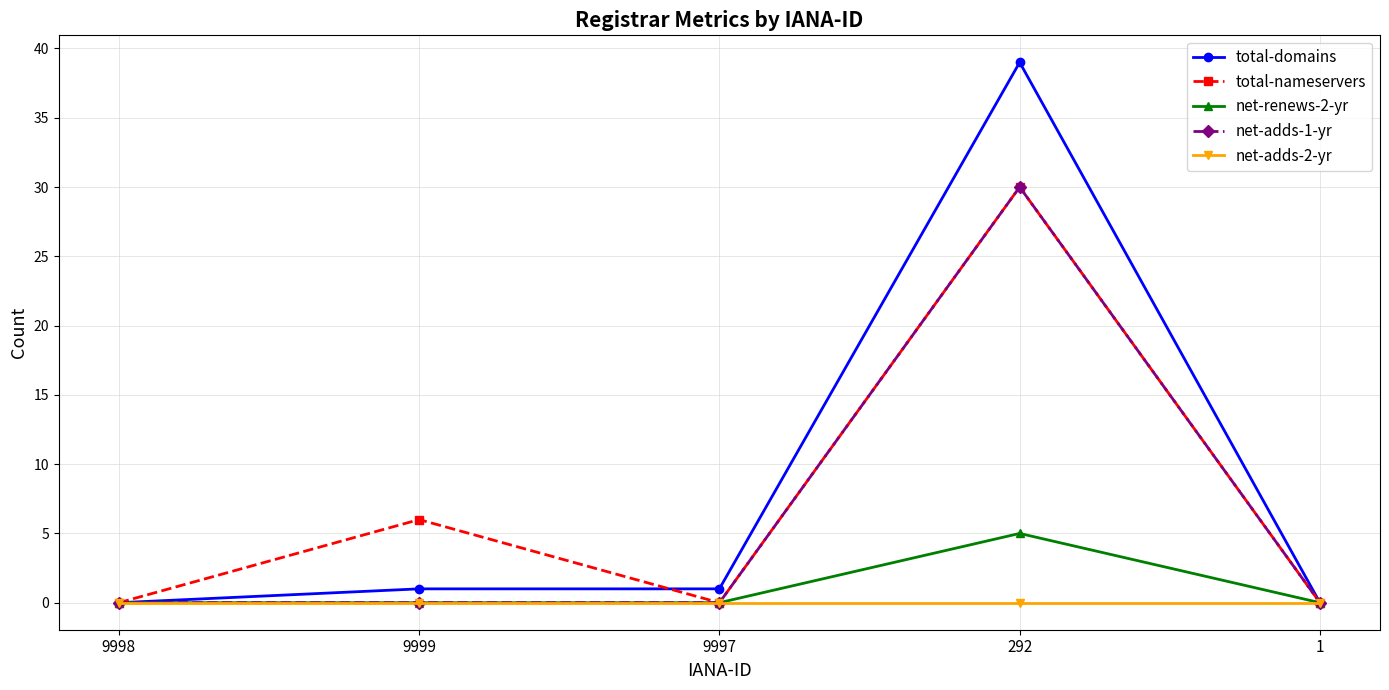

Which series has the widest spread of values?

total-domains